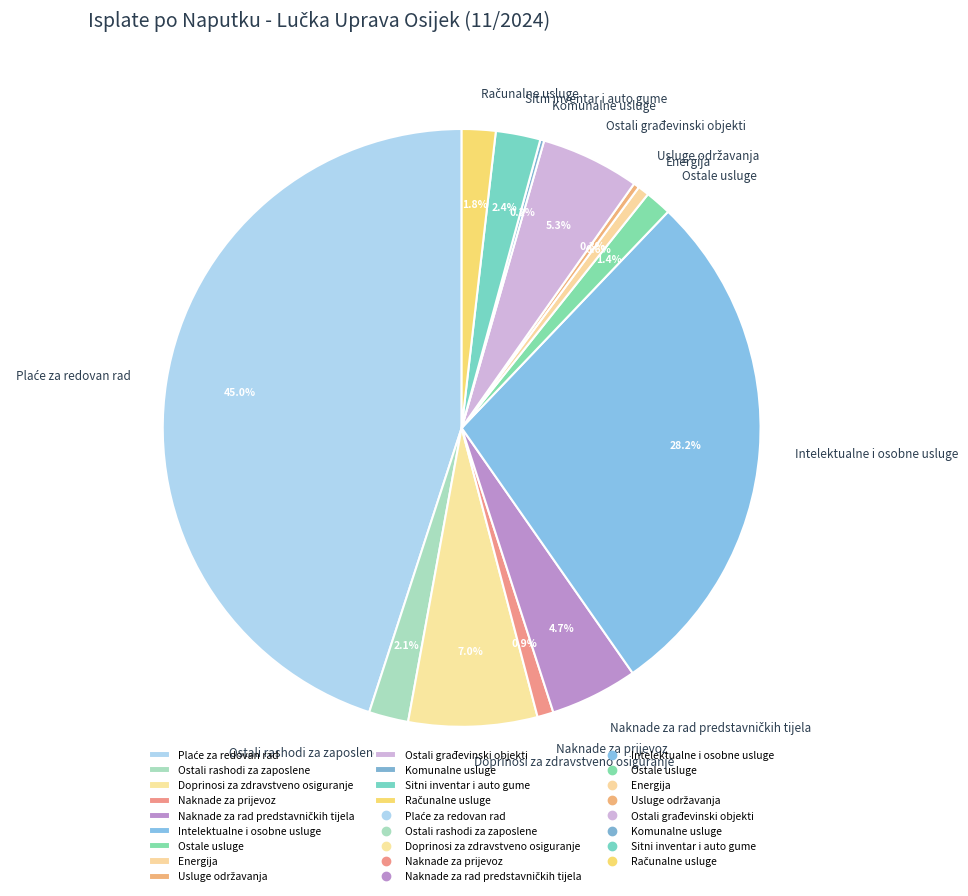

What percentage is NOT represented by Ostale usluge?

98.6%